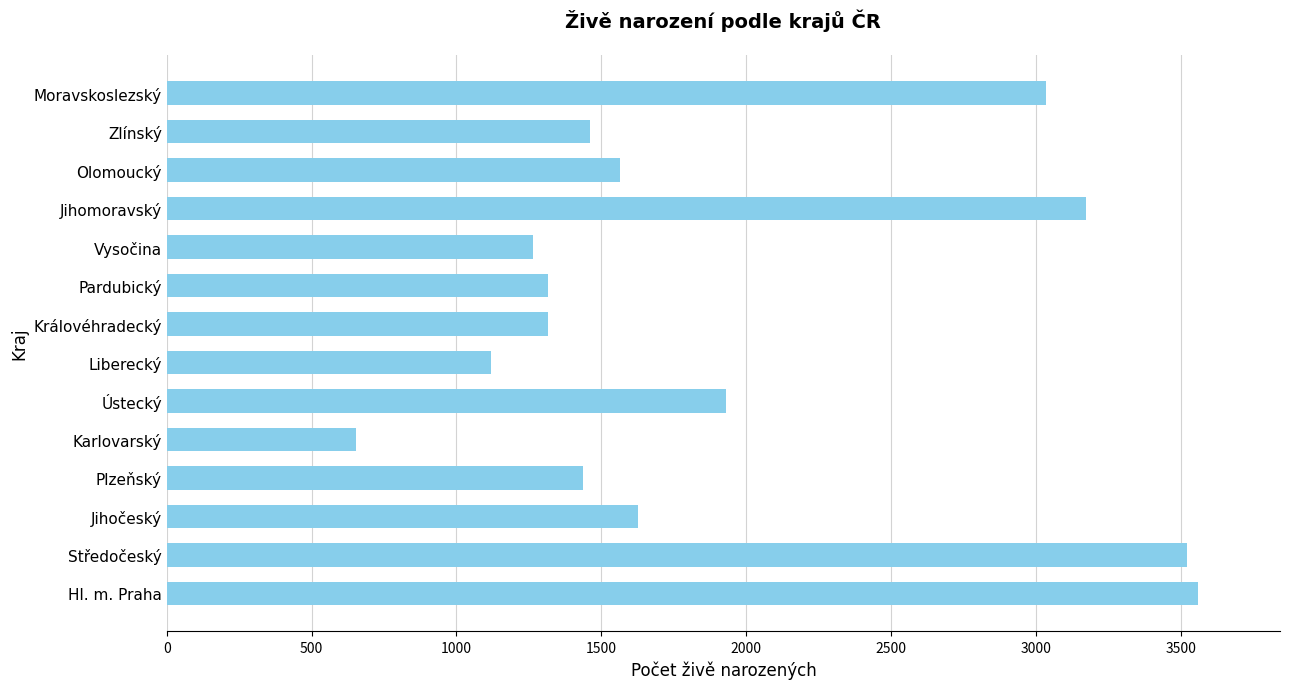

The value at Plzeňský is 1437. True or false?

True